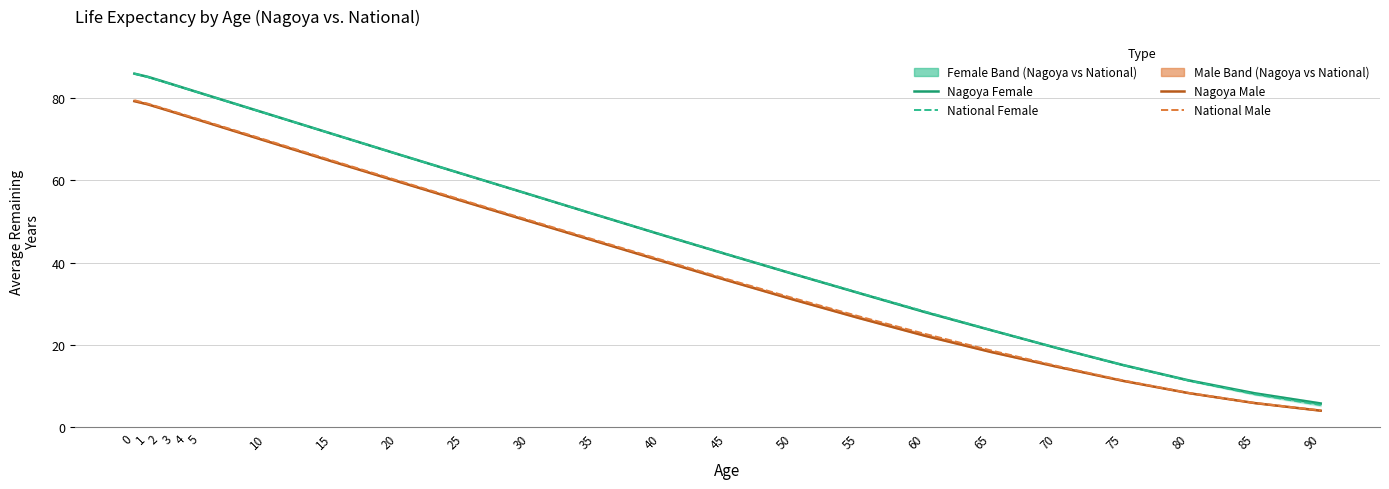

The National Female series shows 121.0 at 4. True or false?

False